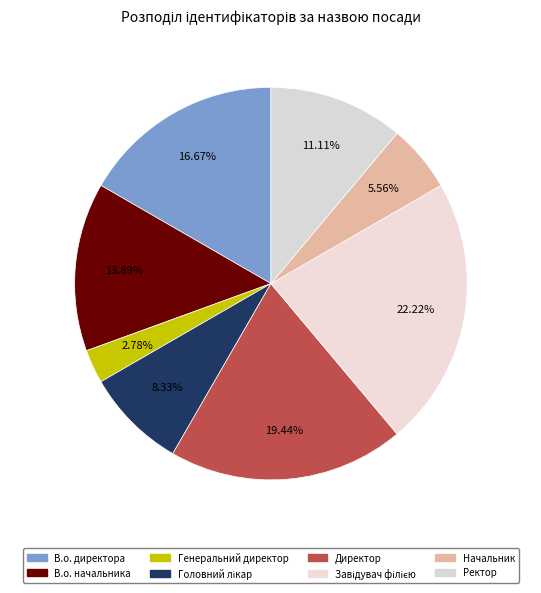

What is the largest slice in the pie chart?

Завідувач філією